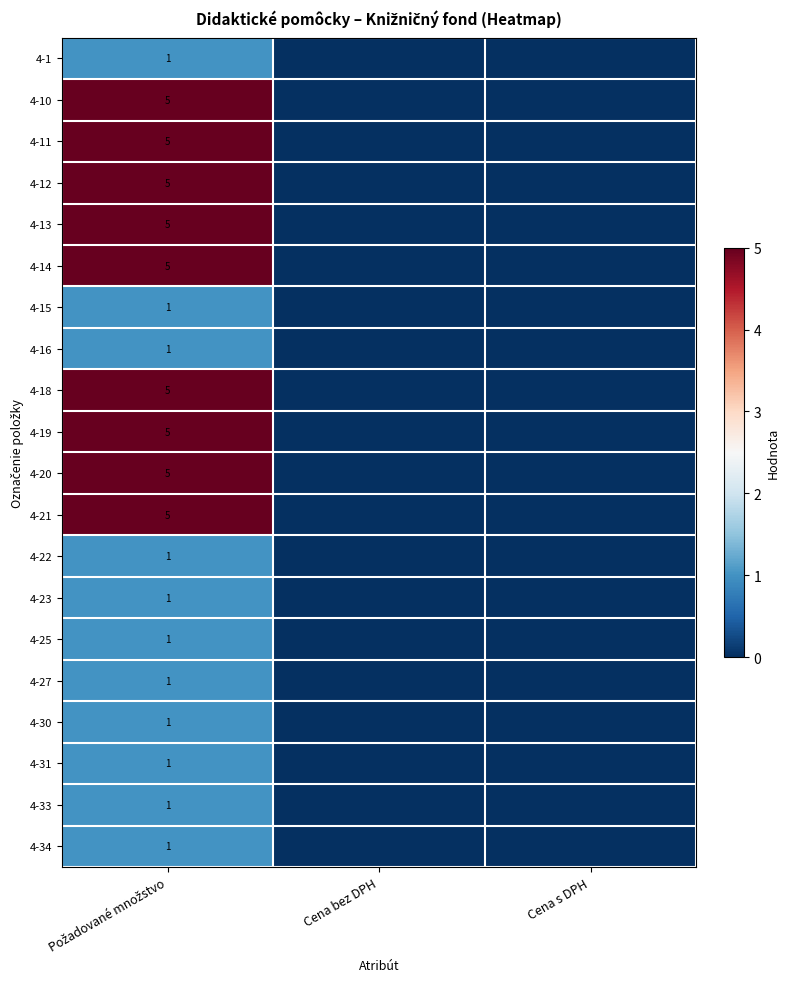

Which category has the lowest value across all series?

Cena bez DPH